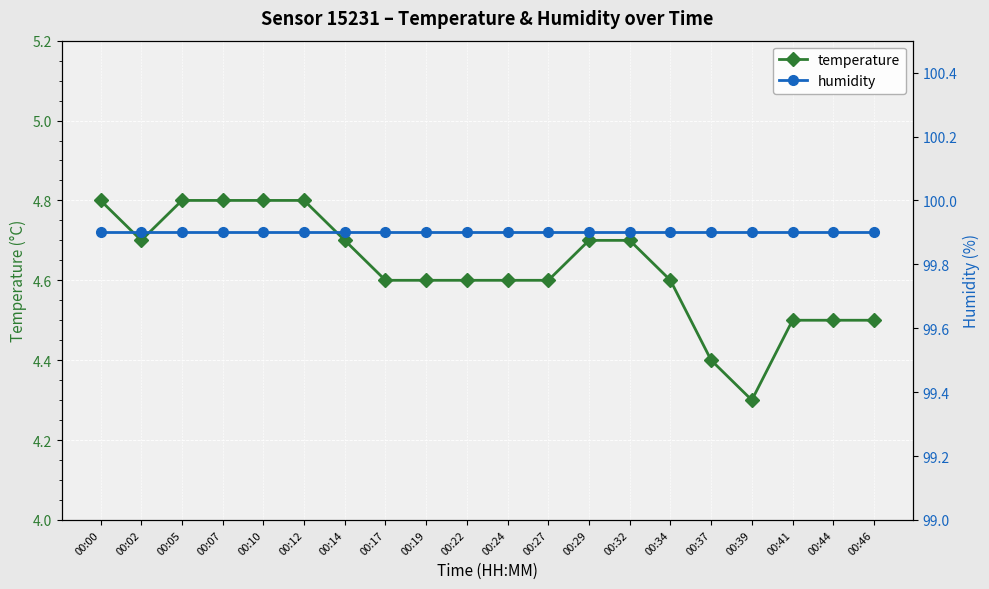

Reading left to right, transcribe all the data shown in this chart.

temperature: 4.8	4.7	4.8	4.8	4.8	4.8	4.7	4.6	4.6	4.6	4.6	4.6	4.7	4.7	4.6	4.4	4.3	4.5	4.5	4.5
humidity: 99.9	99.9	99.9	99.9	99.9	99.9	99.9	99.9	99.9	99.9	99.9	99.9	99.9	99.9	99.9	99.9	99.9	99.9	99.9	99.9